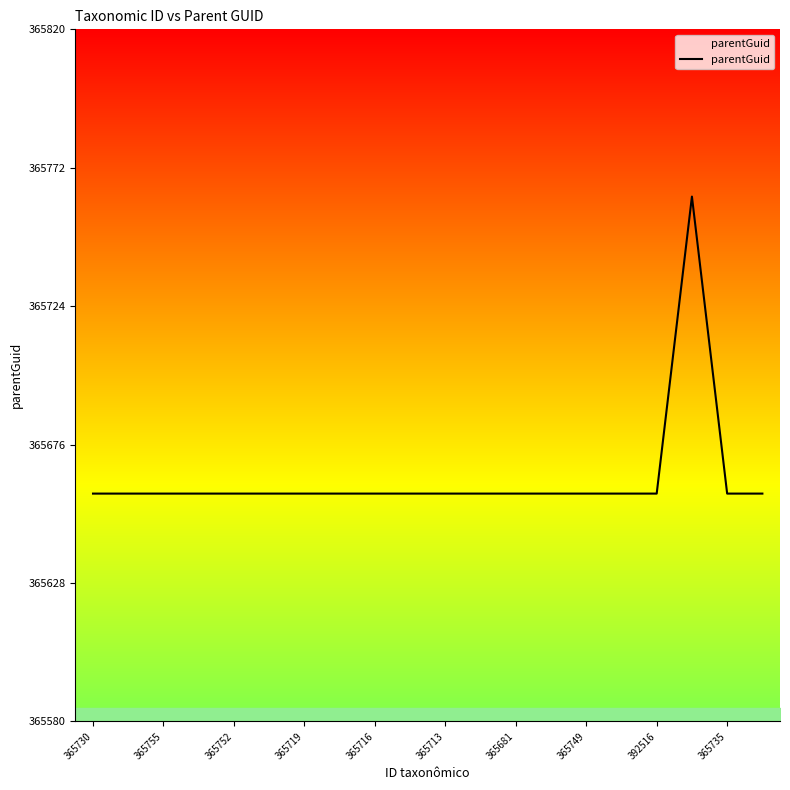

What is the difference between the maximum and minimum values?

103